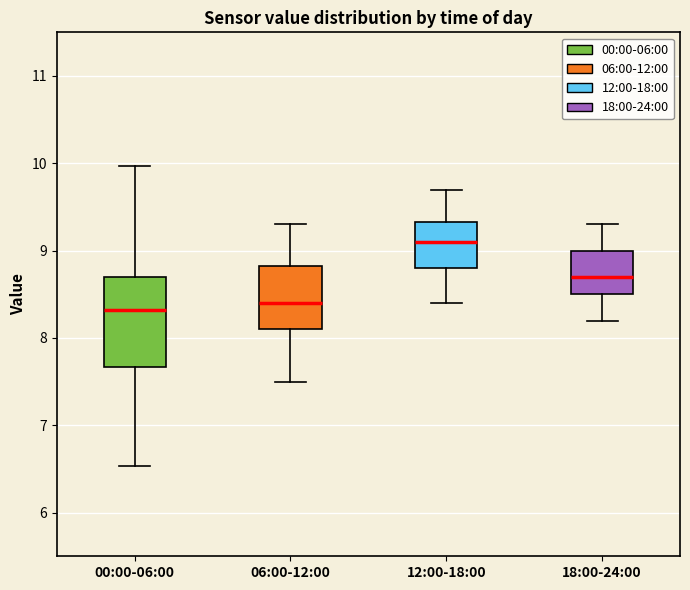

Reading left to right, transcribe this box plot: for each box, give where its median line is, the range the box spans, and where its two whiskers end, as read against the y-axis. The values are not printed on the chart, so give them approximately, as read against the axis.

00:00-06:00: median 8.3, box 7.7 to 8.7, whiskers 6.5 to 10.0
06:00-12:00: median 8.4, box 8.1 to 8.8, whiskers 7.5 to 9.3
12:00-18:00: median 9.1, box 8.8 to 9.3, whiskers 8.4 to 9.7
18:00-24:00: median 8.7, box 8.5 to 9.0, whiskers 8.2 to 9.3